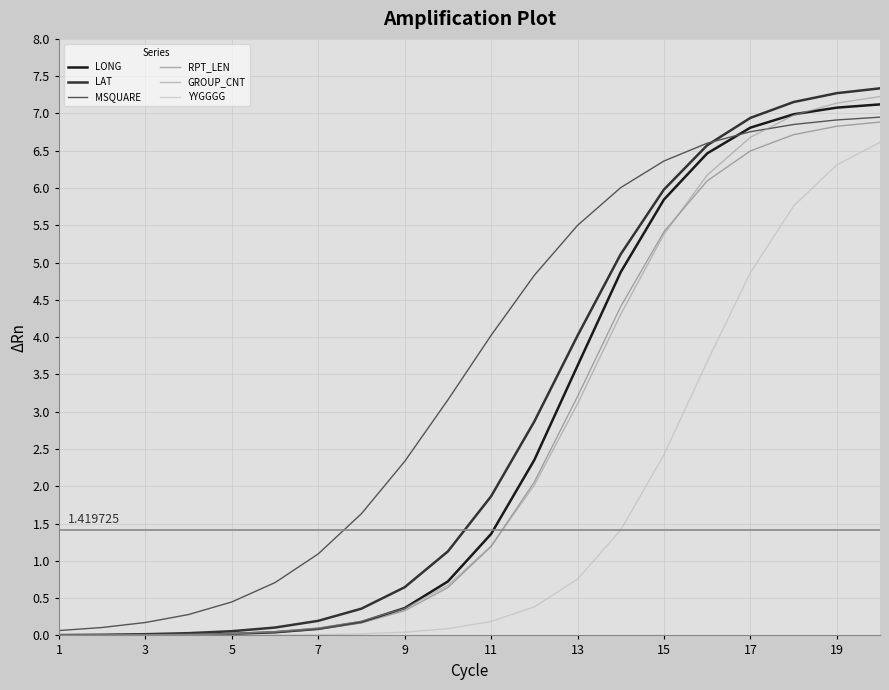

Which series has the largest total across all categories?

MSQUARE